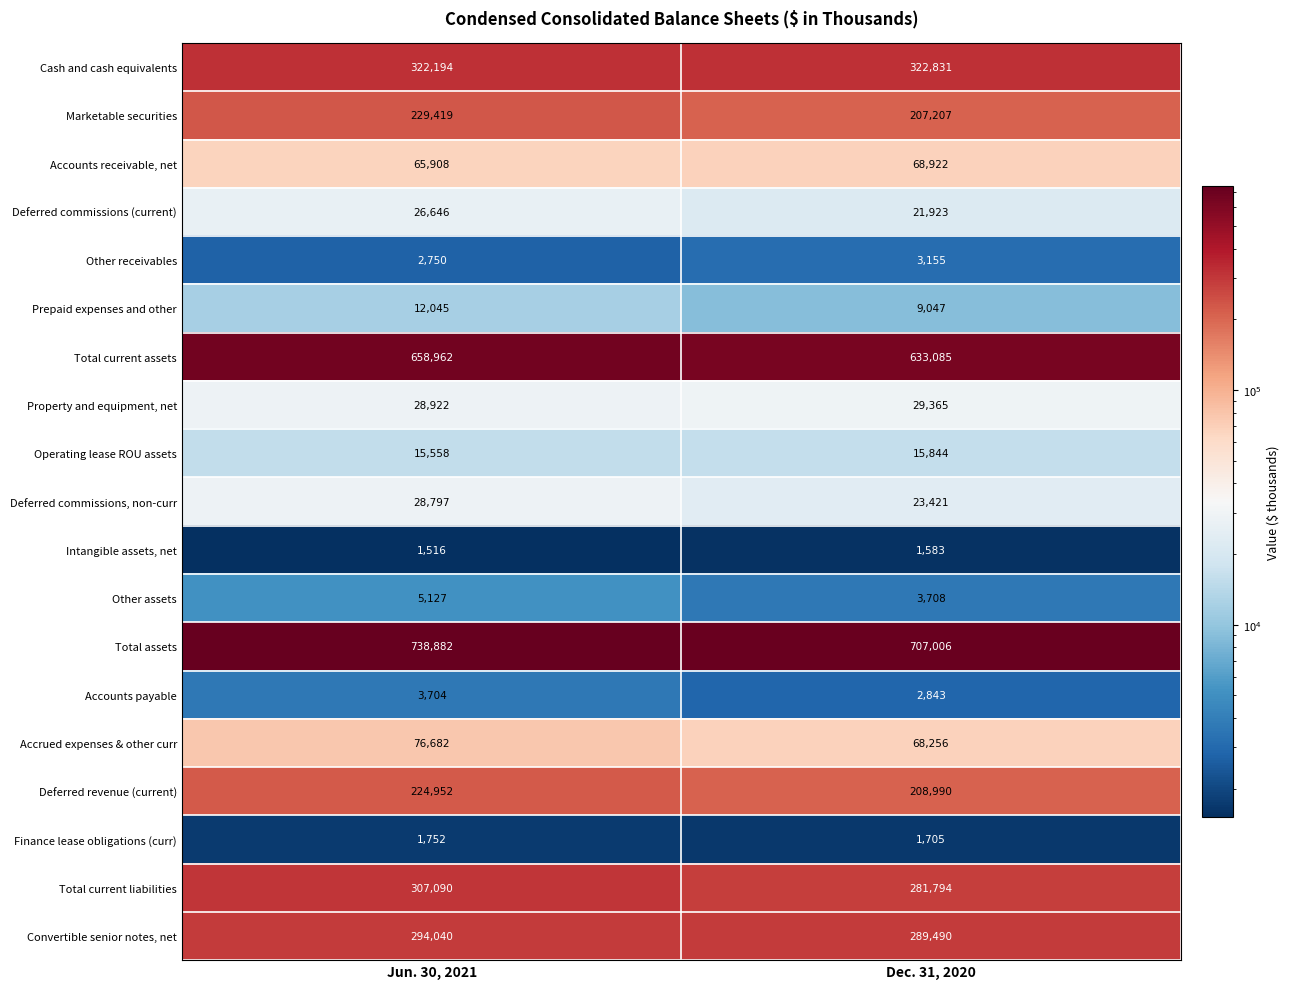

The value of Total current assets at Jun. 30, 2021 is 451870. True or false?

False